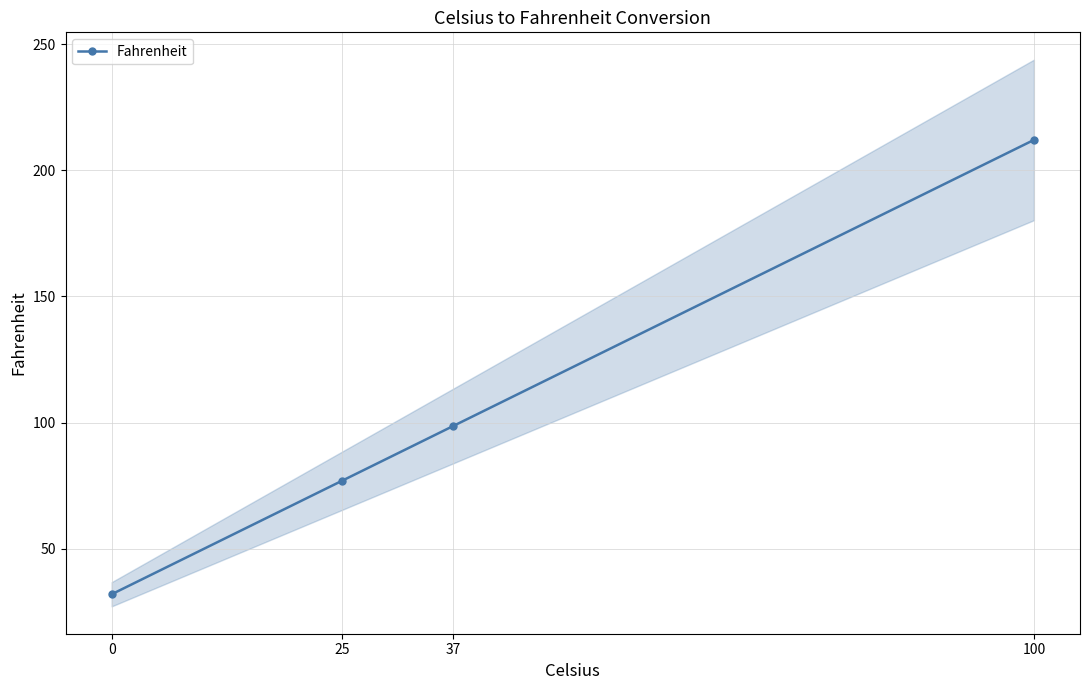

Rank the categories by value from lowest to highest.

0, 25, 37, 100